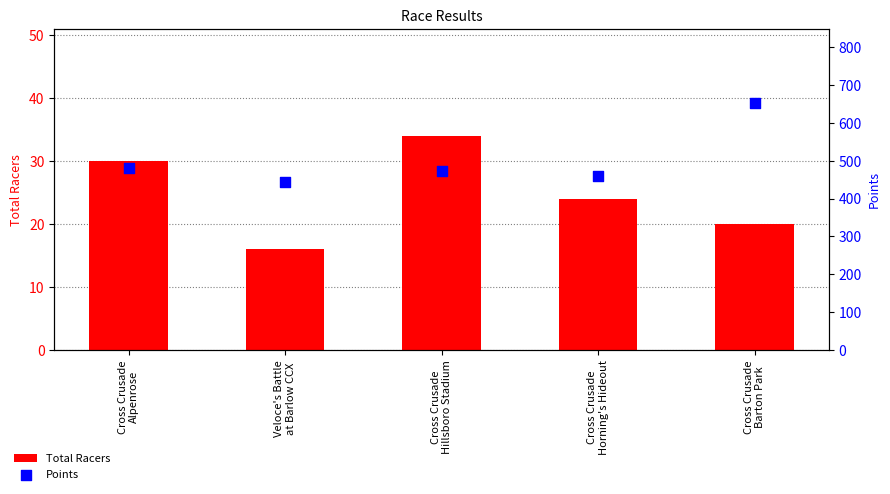

At how many categories does at least one series exceed 557?

1